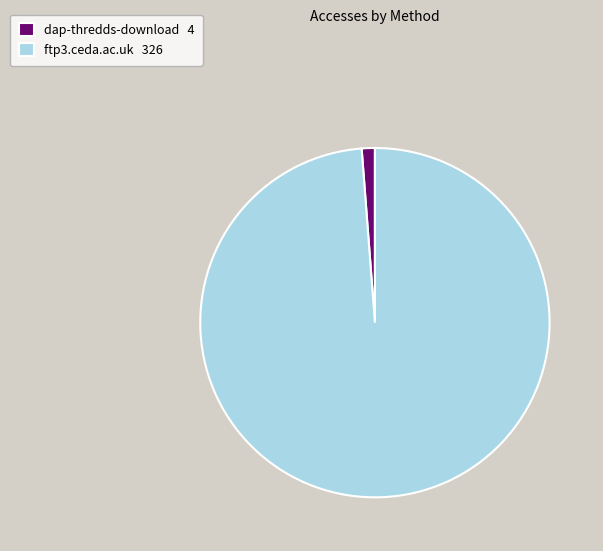

Does ftp3.ceda.ac.uk represent more than half of the total?

Yes